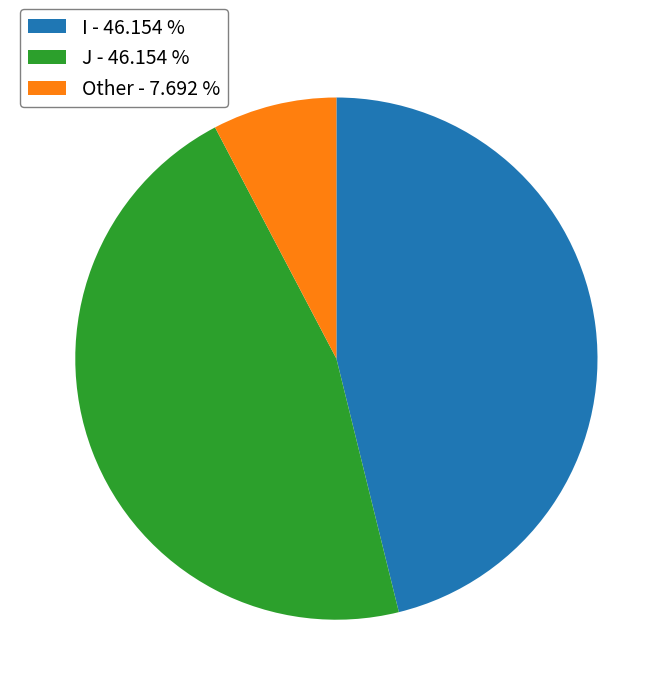

Is the sum of J - 46.154 % and I - 46.154 % greater than half?

Yes